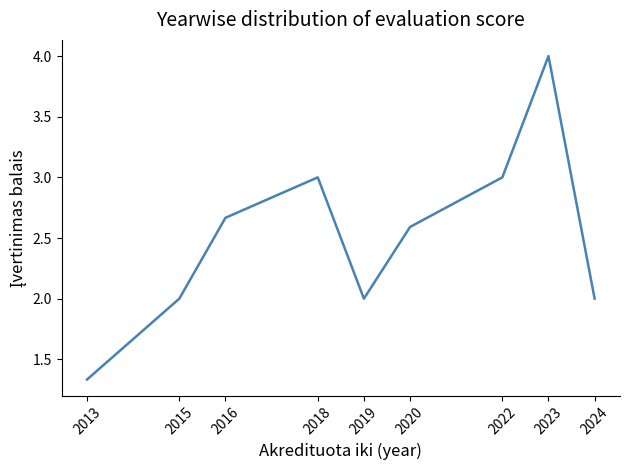

What value does the data have at 2015?

2.0